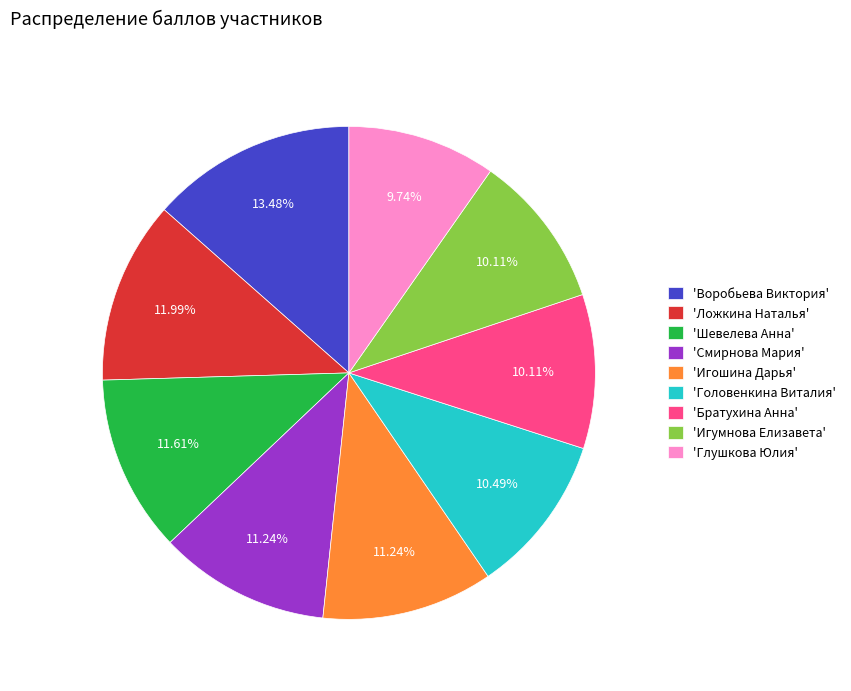

What is the largest slice in the pie chart?

'Воробьева Виктория'